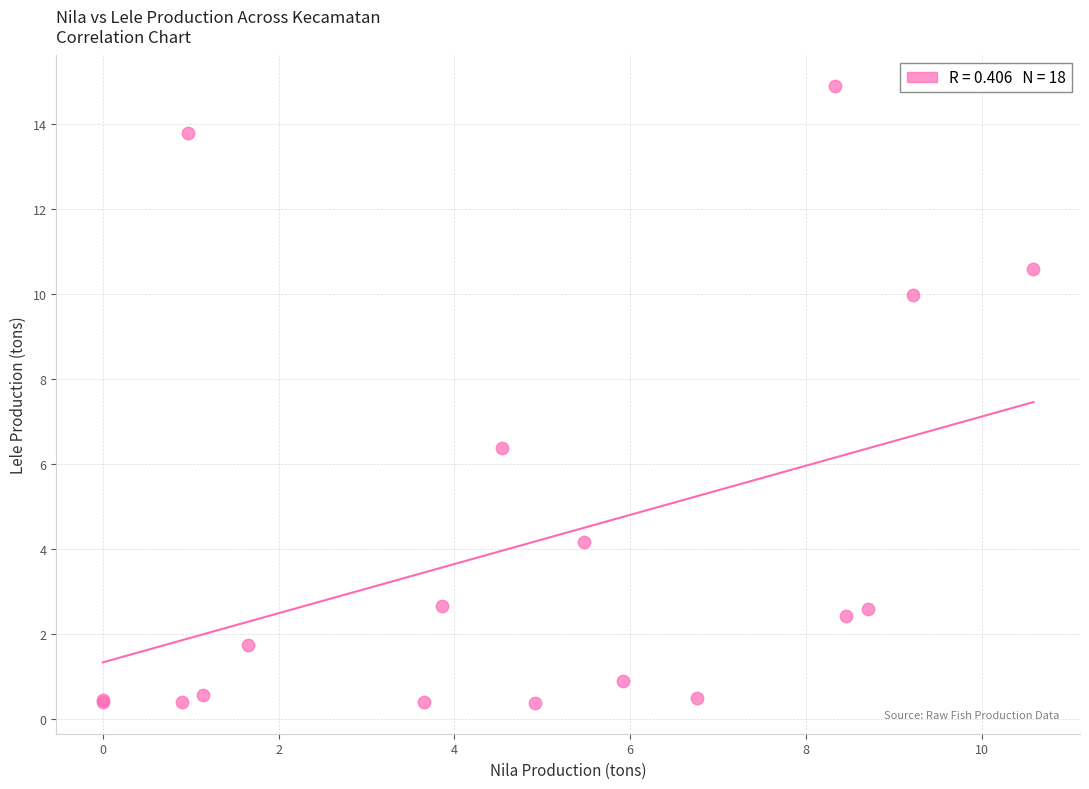

What Y value in the scatter plot is closest to 7?

6.4